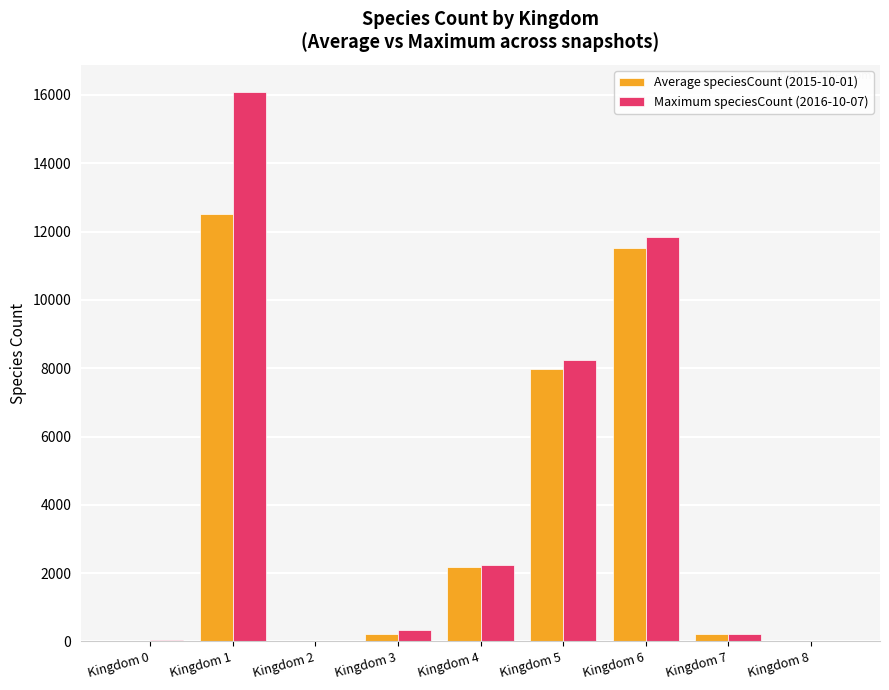

What is the sum of all Average speciesCount (2015-10-01) values?

34647